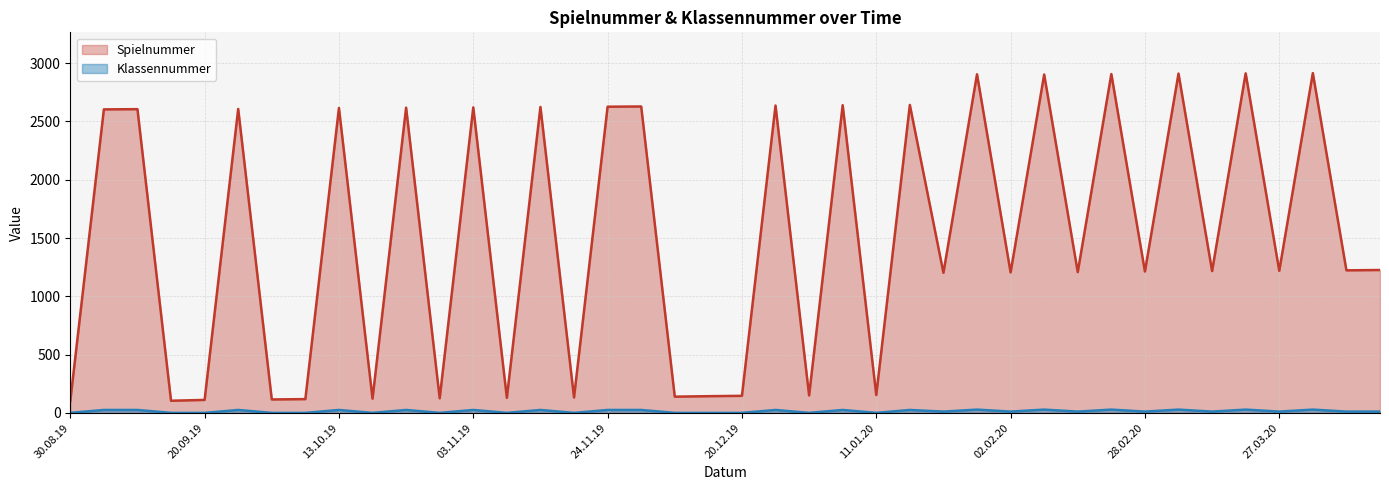

True or false: Klassennummer and Spielnummer intersect in this chart.

False